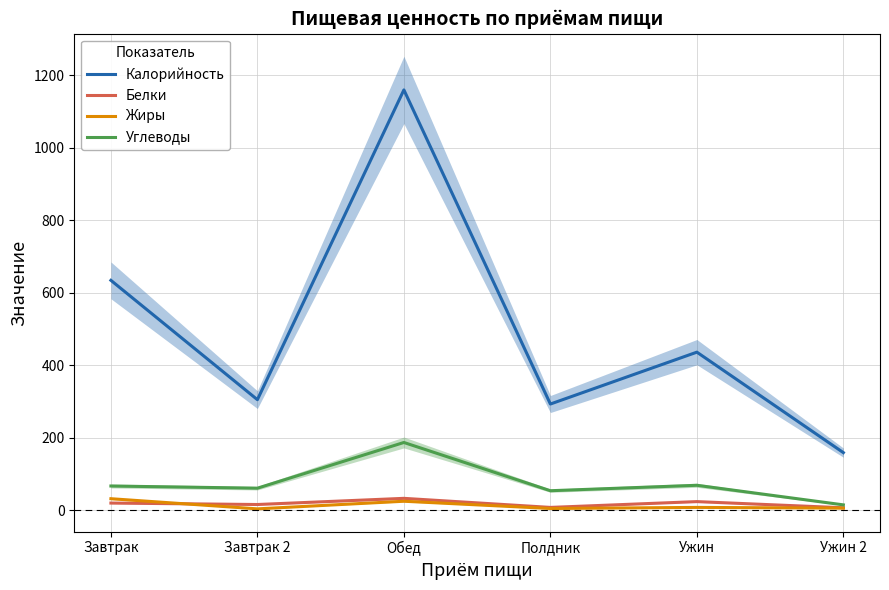

Does the chart have visible grid lines?

Yes